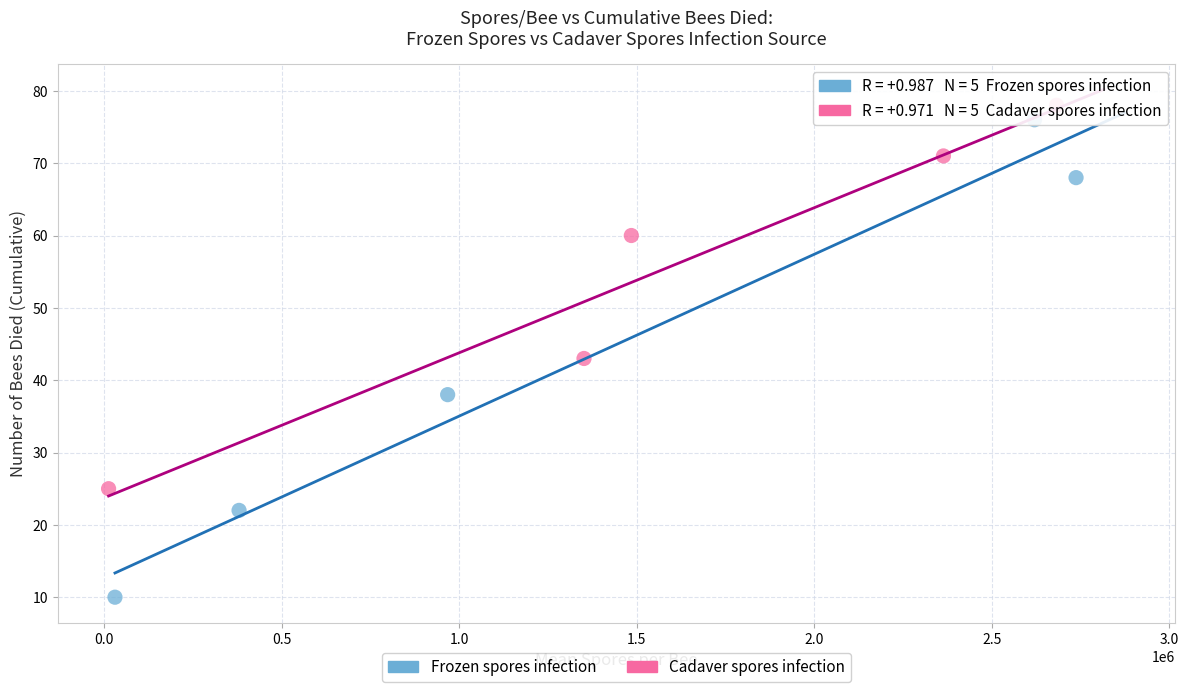

Which series has the largest Y range (max minus min)?

Frozen spores infection